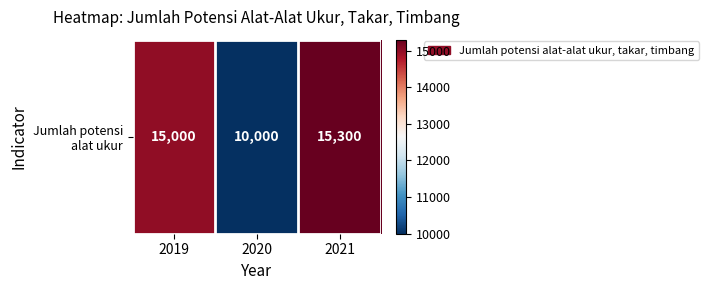

Which has a higher value, 2019 or 2021?

2021